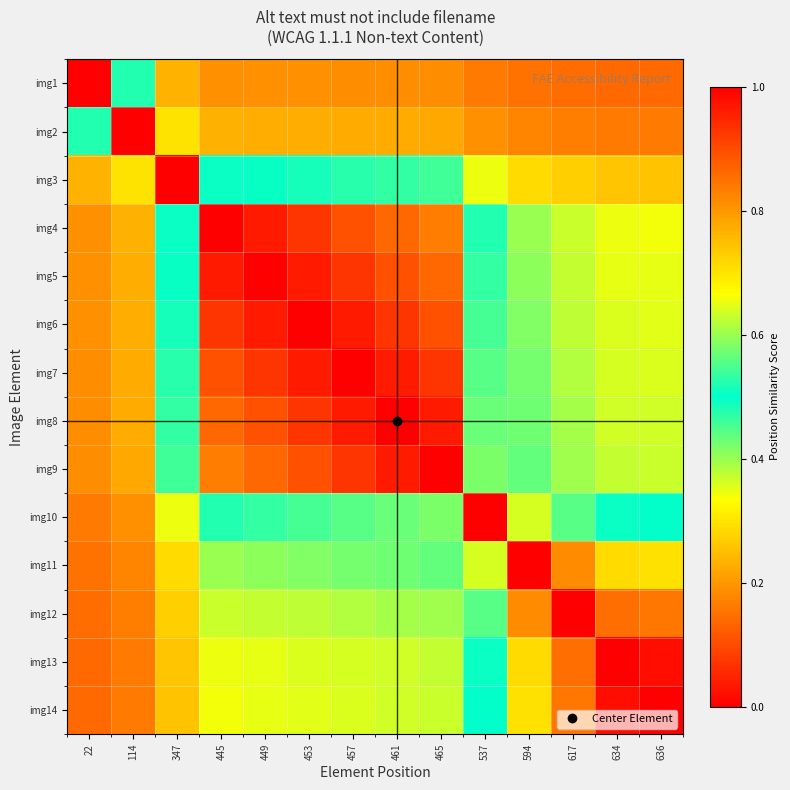

At 114, list the series in order from smallest to largest.

img14, img13, img12, img11, img10, img9, img8, img7, img6, img5, img4, img3, img1, img2